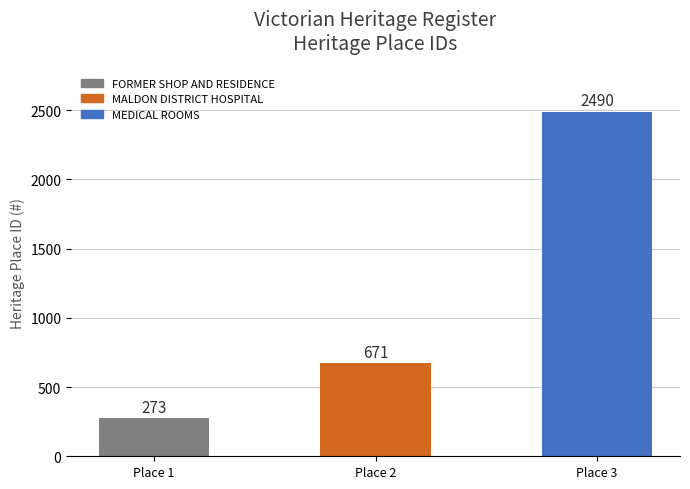

The value at Place 1 is 273. True or false?

True